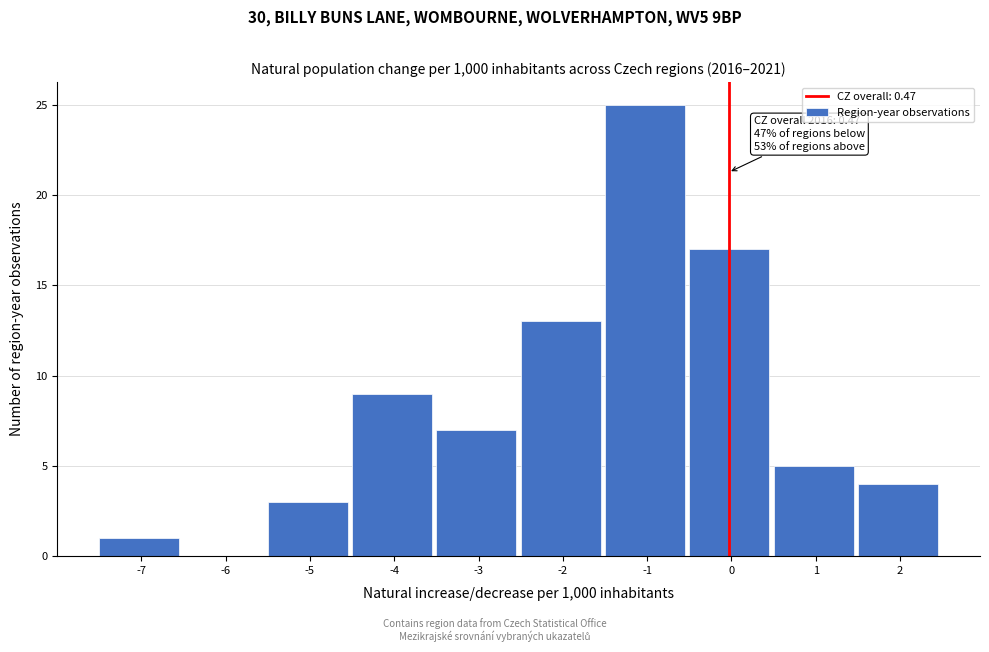

Reading right to left, transcribe all the data shown in this chart.

2=4	1=5	0=17	-1=25	-2=13	-3=7	-4=9	-5=3	-6=0	-7=1